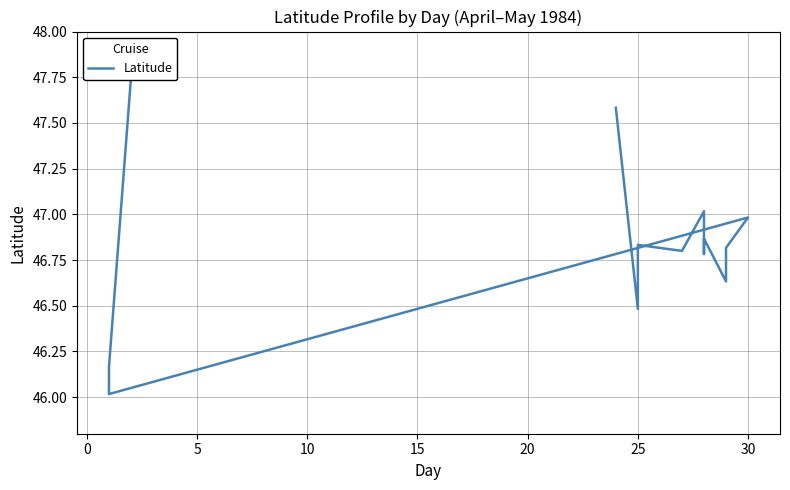

What is the greatest value displayed?

47.8